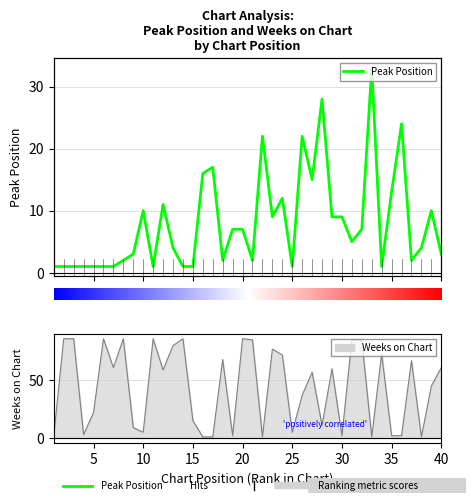

How many values in the Peak Position series exceed 5?

19